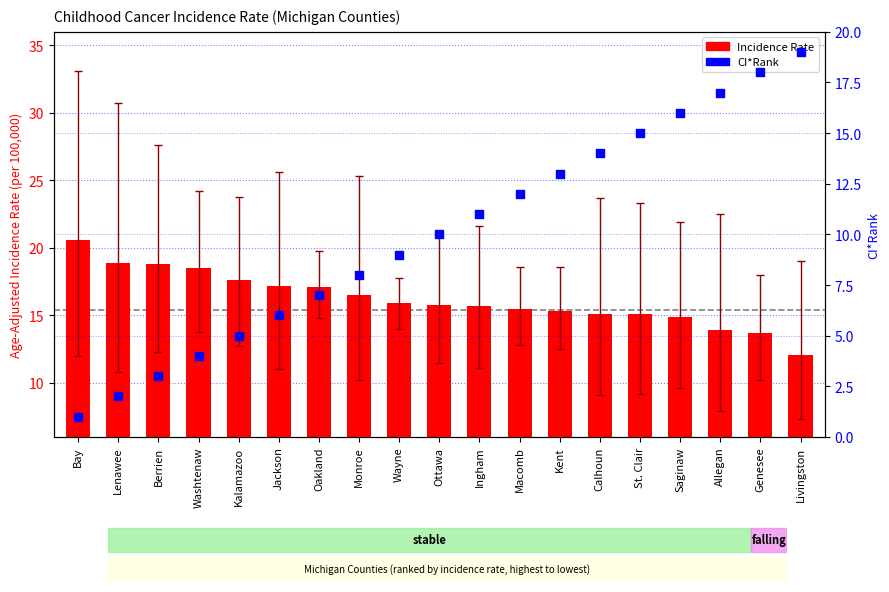

What is the change in value from Ottawa to St. Clair?

-0.7